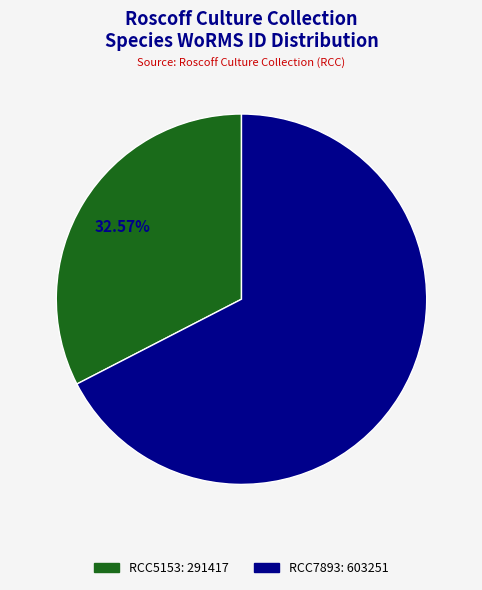

To the nearest percent, what portion does RCC7893 represent?

67%